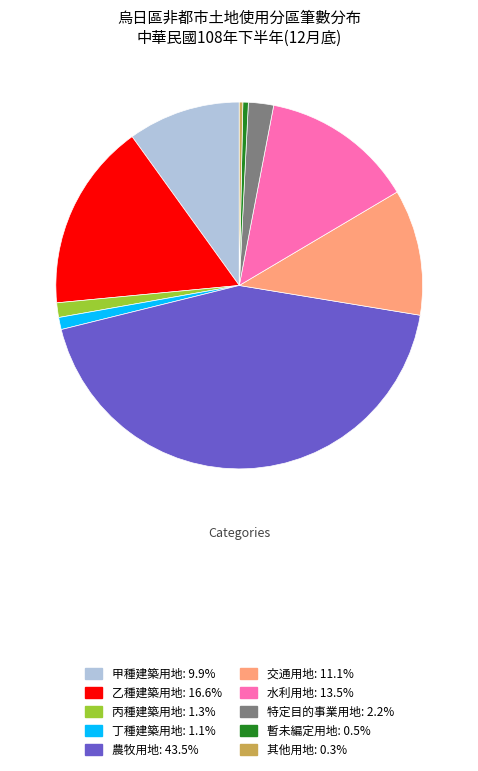

Count the number of slices in the pie.

10